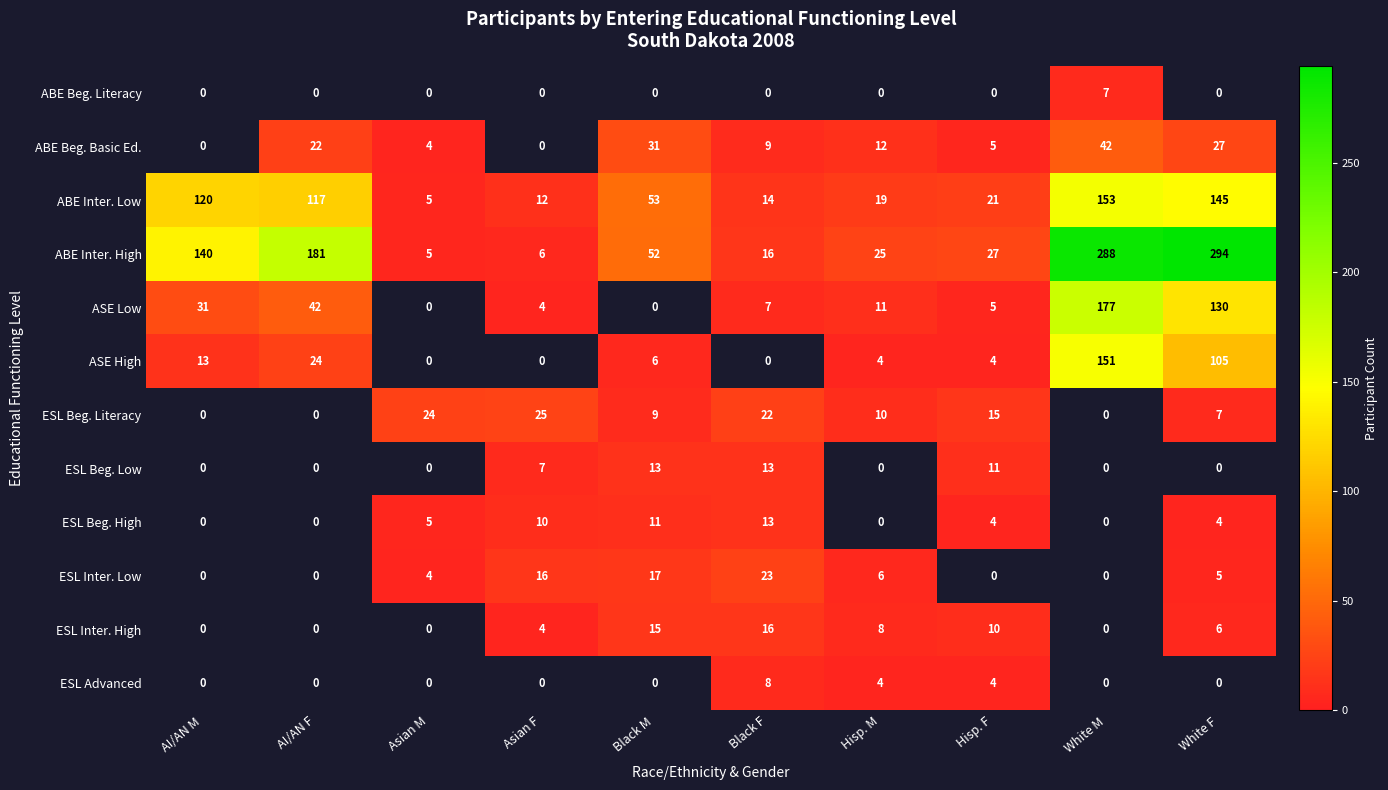

How many series are shown in this chart?

12